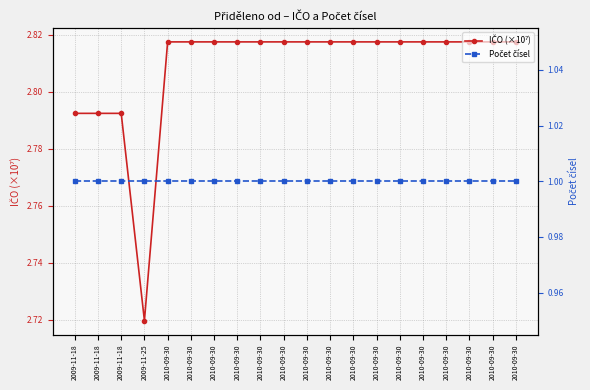

List the labels in order of IČO (×10⁷) value, smallest first.

2009-11-25, 2009-11-18, 2009-11-18, 2009-11-18, 2010-09-30, 2010-09-30, 2010-09-30, 2010-09-30, 2010-09-30, 2010-09-30, 2010-09-30, 2010-09-30, 2010-09-30, 2010-09-30, 2010-09-30, 2010-09-30, 2010-09-30, 2010-09-30, 2010-09-30, 2010-09-30